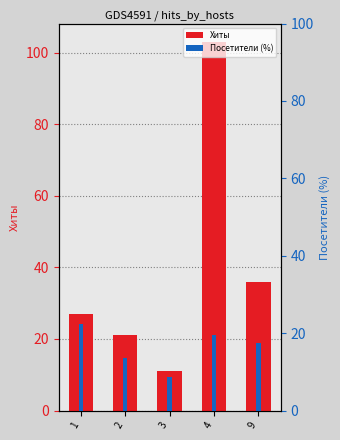

What is the lowest value of the Хиты series?

11.0